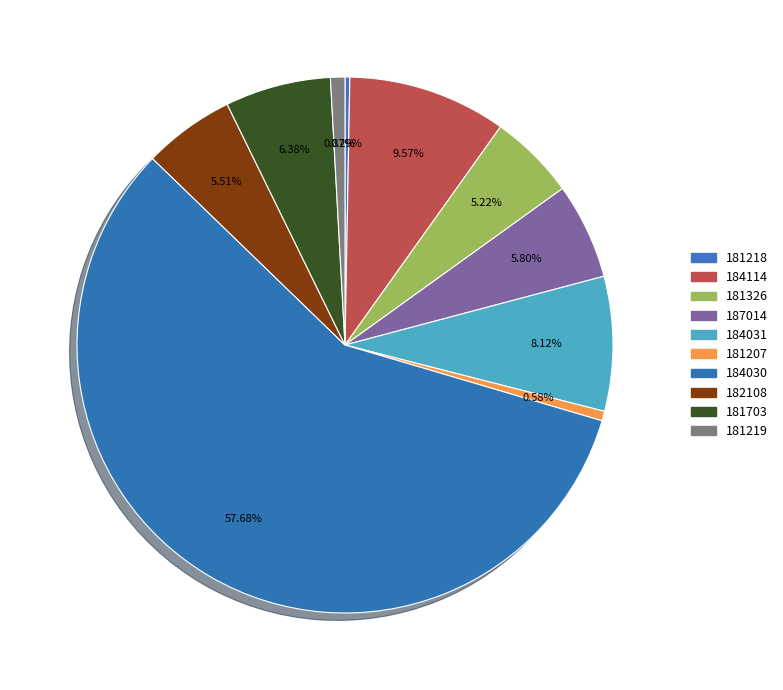

Count the number of slices in the pie.

10